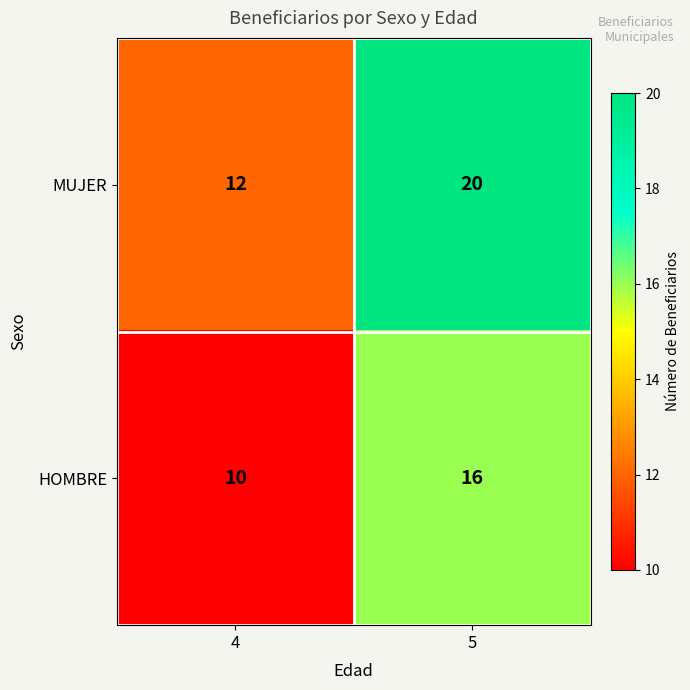

Rank the series by their maximum value, from lowest to highest.

HOMBRE, MUJER